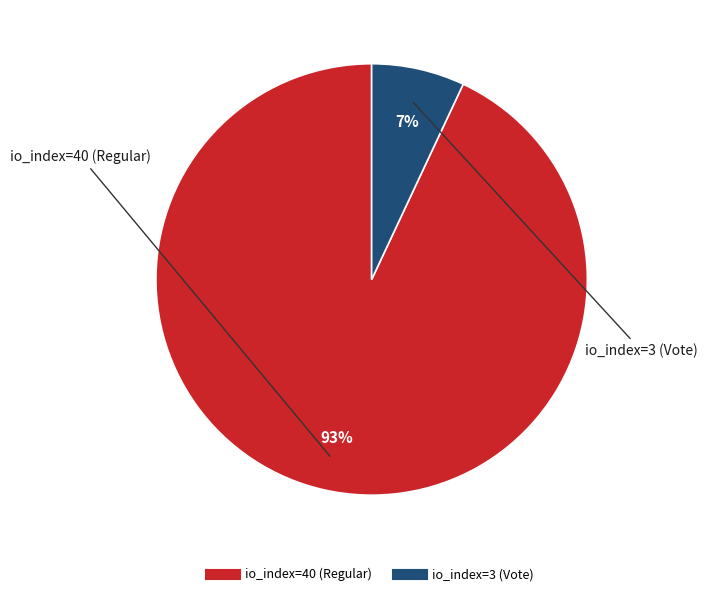

What is the ratio of the value at io_index=3 (Vote) to the value at io_index=40 (Regular)?

0.1